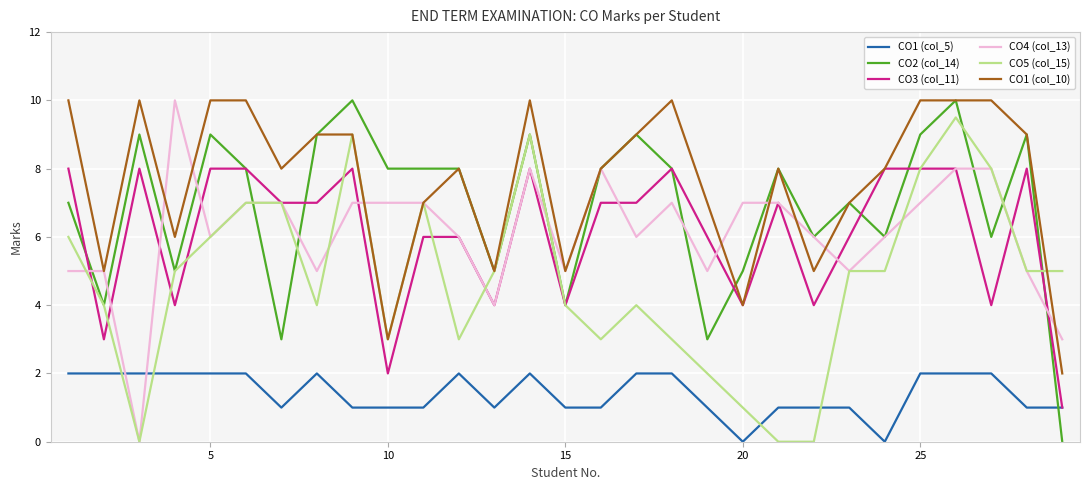

What is the highest value of the CO4 (col_13) series?

10.0